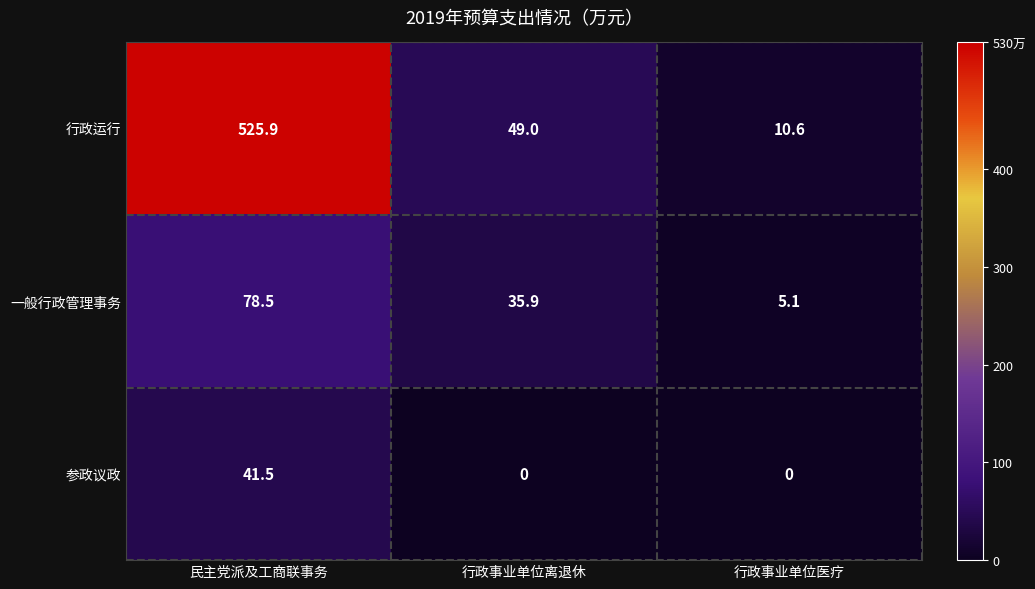

Which category has the highest value in the 一般行政管理事务 series?

民主党派及工商联事务